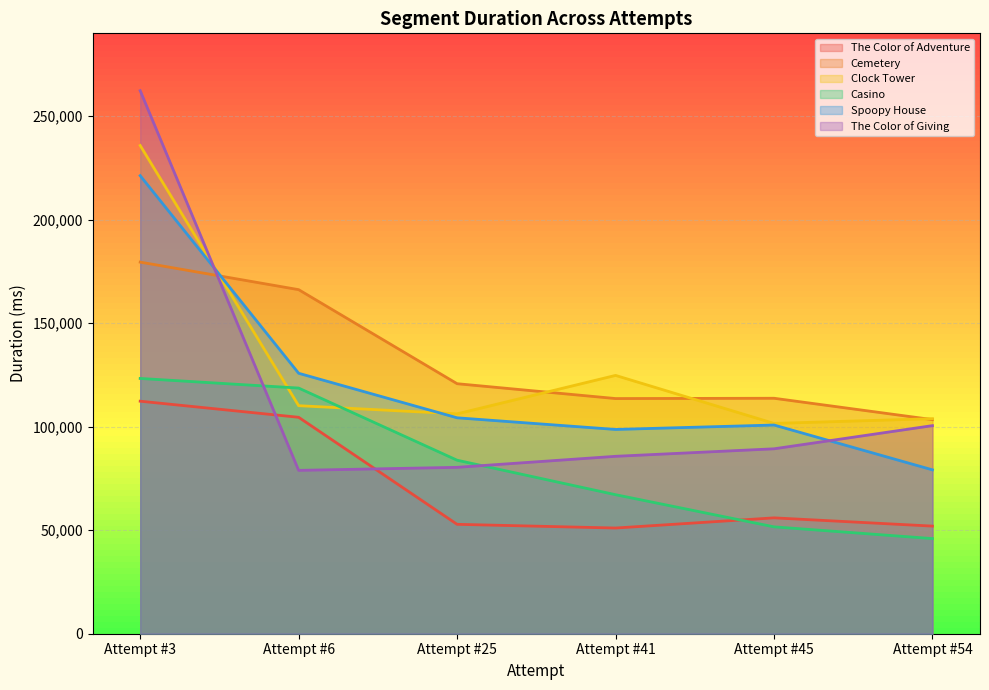

How many data points in Clock Tower are above 110146?

2